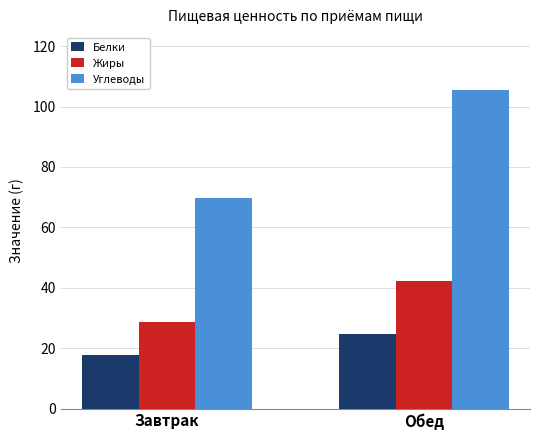

Which series has the widest spread of values?

Углеводы